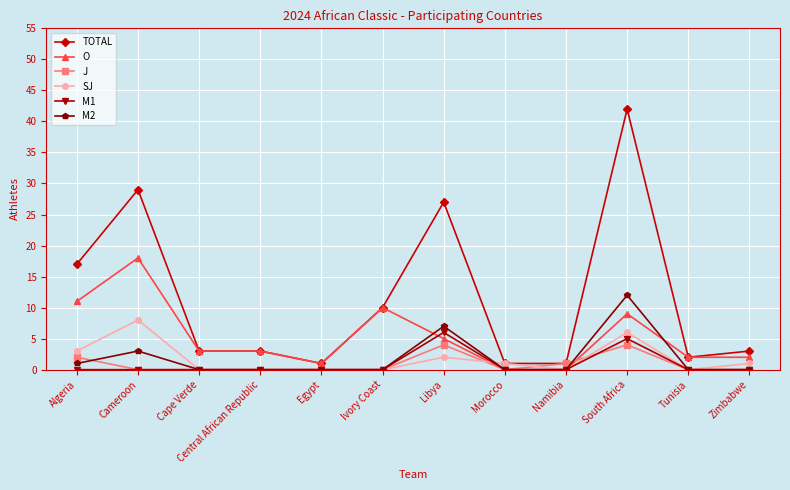

Which category has the highest value across all series?

South Africa